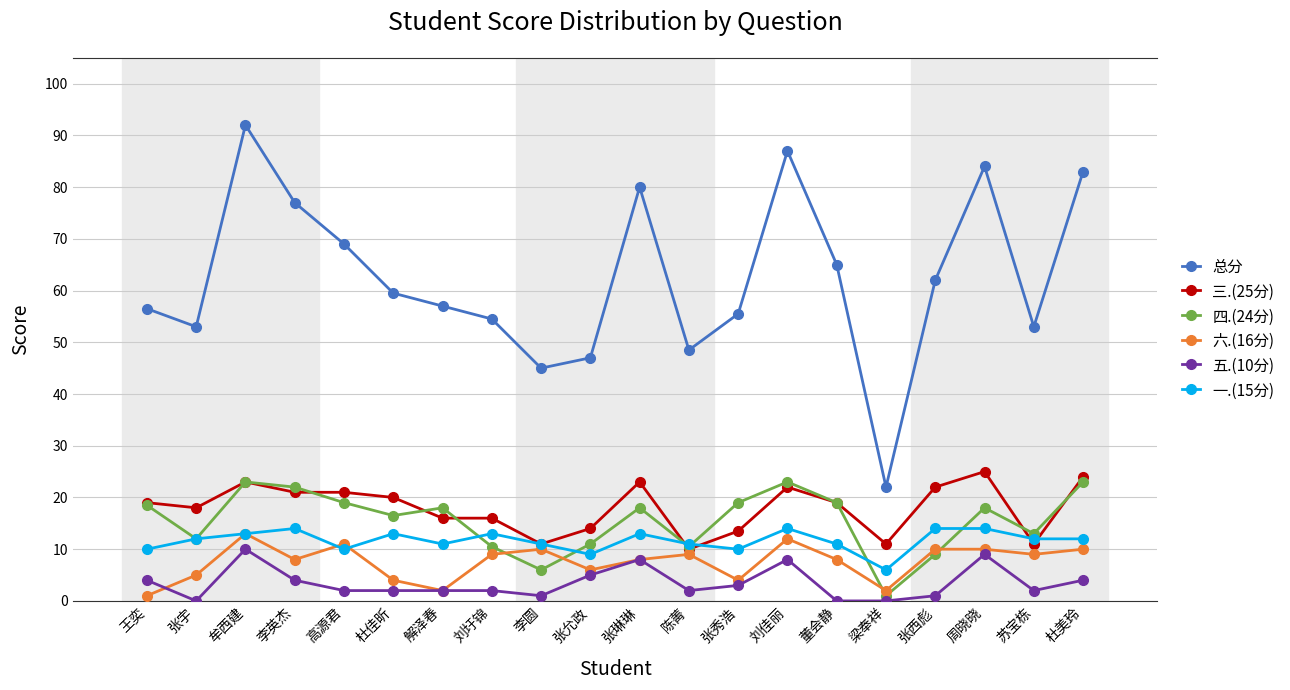

How many data points does each series have?

20